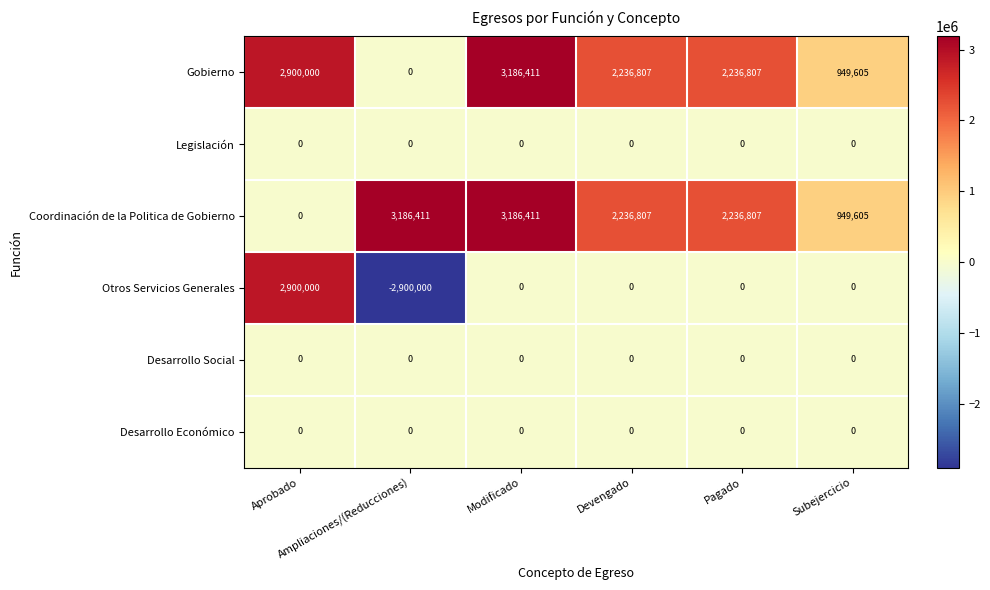

Which series has the largest total across all categories?

Coordinación de la Politica de Gobierno